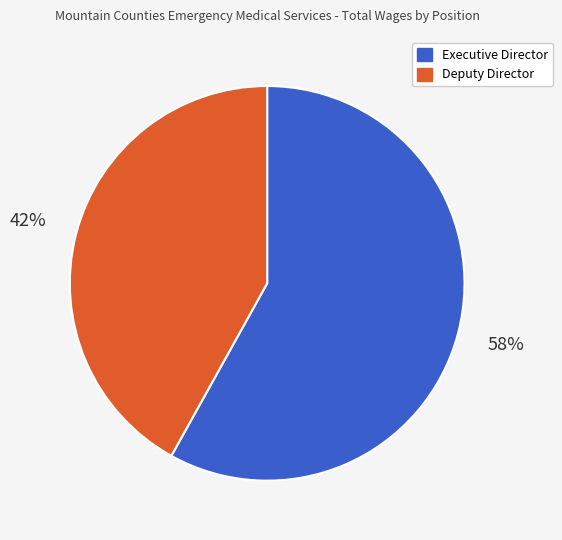

Which has a higher value, Executive Director or Deputy Director?

Executive Director